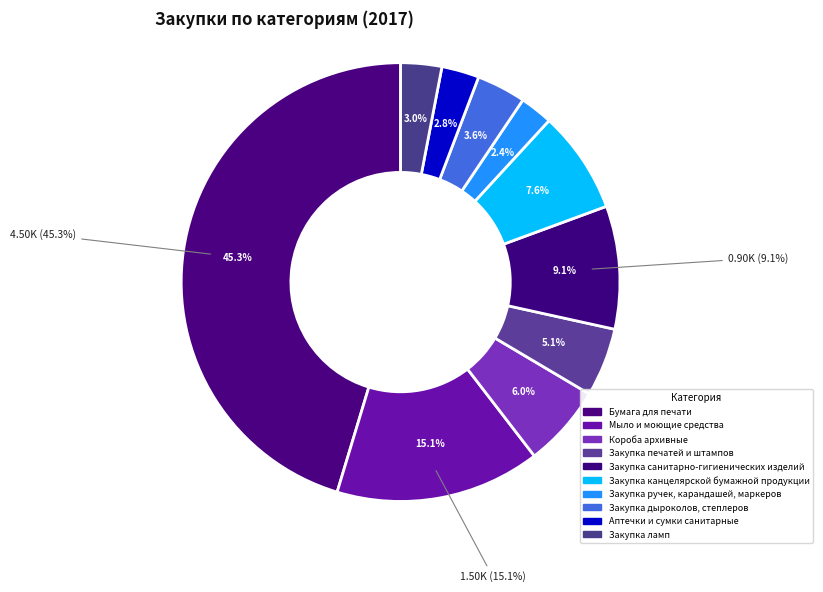

Is Закупка ручек, карандашей, маркеров the majority of the pie?

No